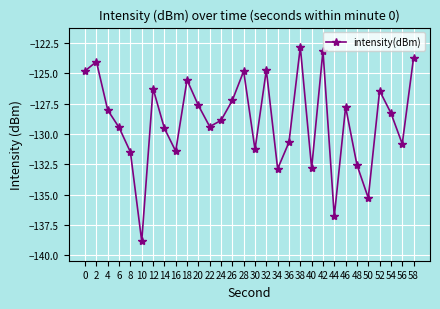

What is the approximate value at 10?

-138.8